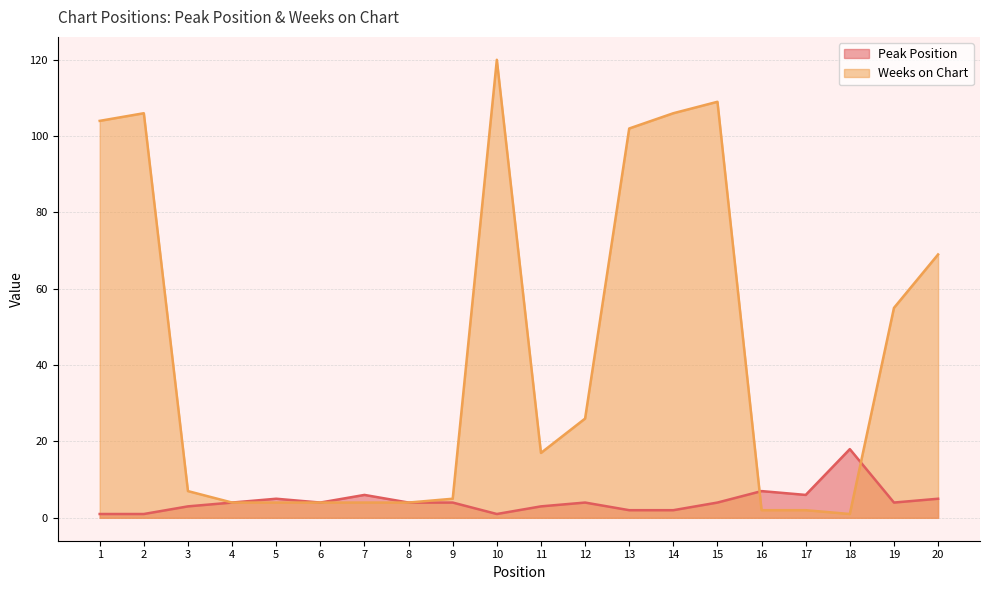

After their last crossing, which series has the higher values: Weeks on Chart or Peak Position?

Weeks on Chart